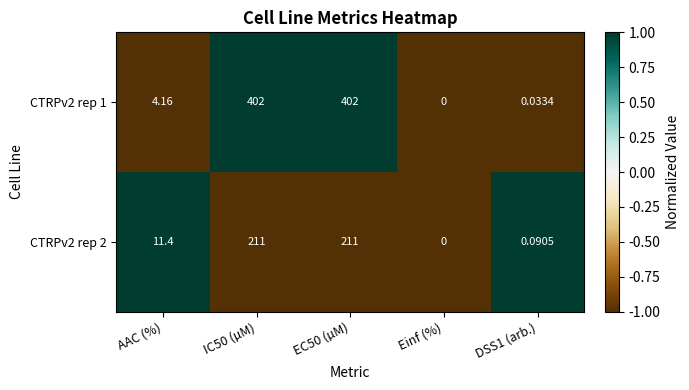

Which category has the lowest value in the CTRPv2 rep 2 series?

Einf (%)